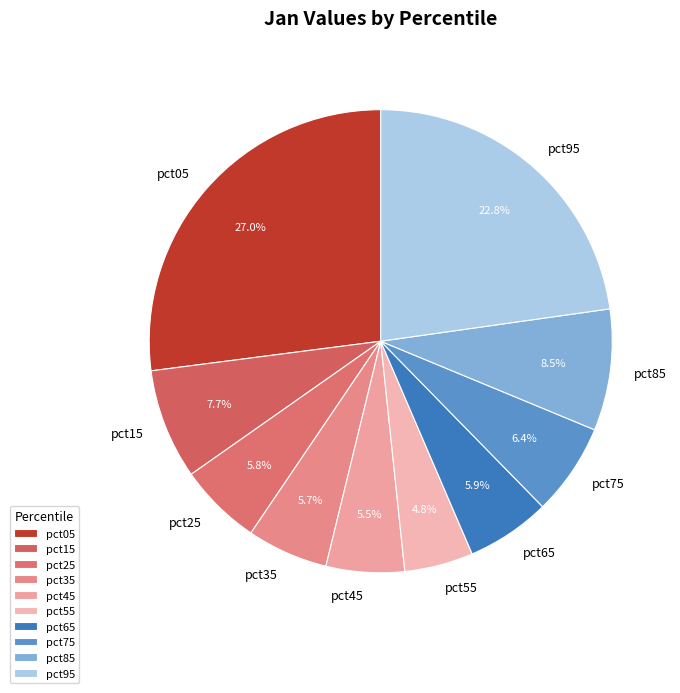

Does any single category account for the majority?

No